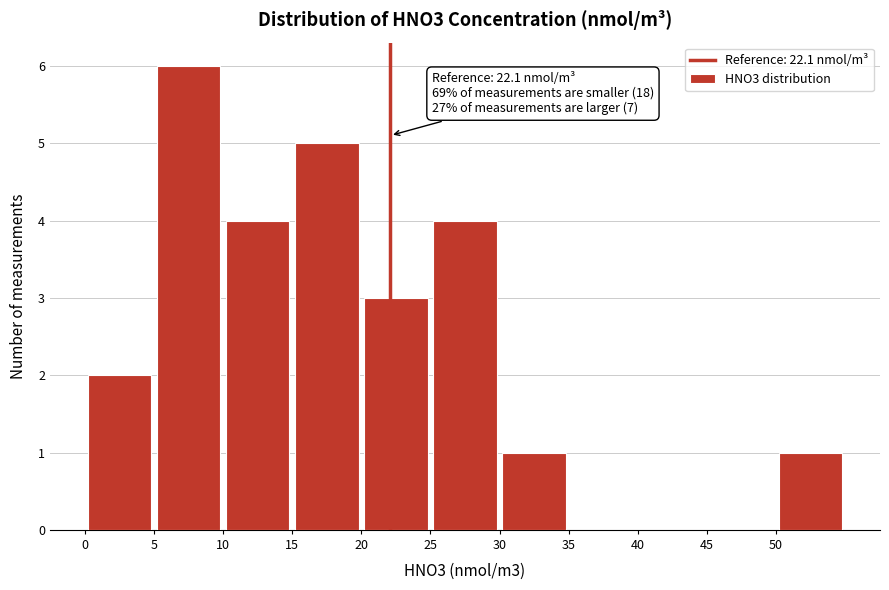

Which range on the x-axis has the tallest bar?

5 to 10